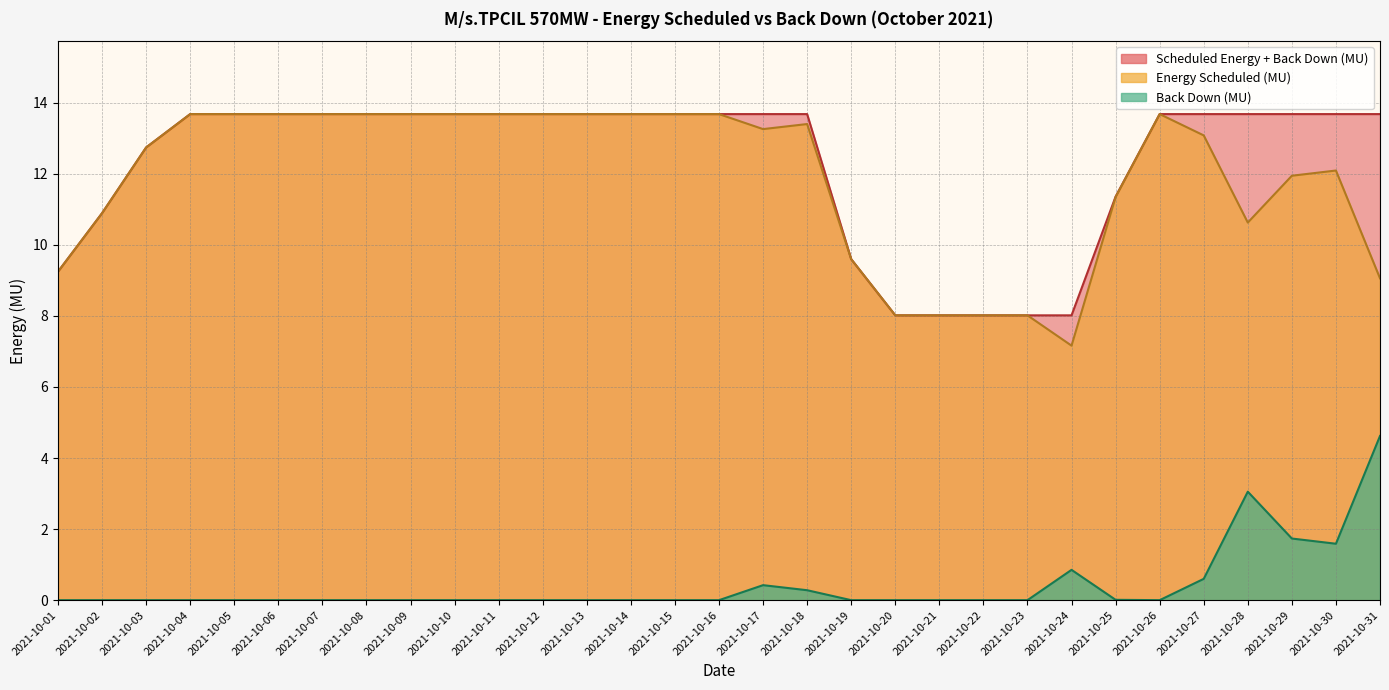

Which series has the largest range (max minus min)?

Energy Scheduled (MU)